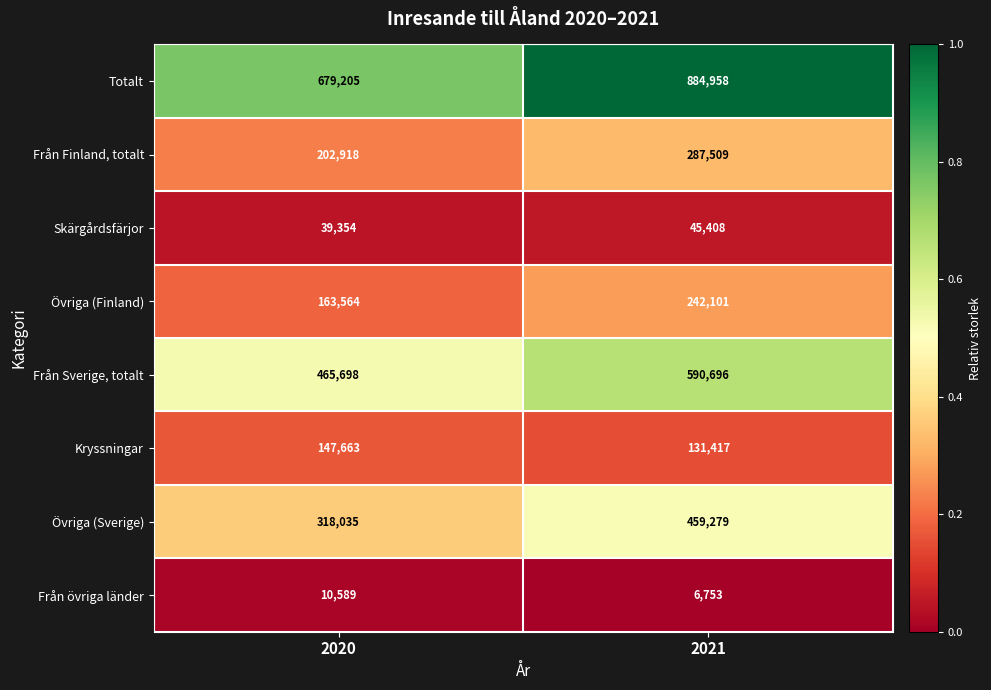

Is it true that Skärgårdsfärjor equals 39354 at 2020?

True